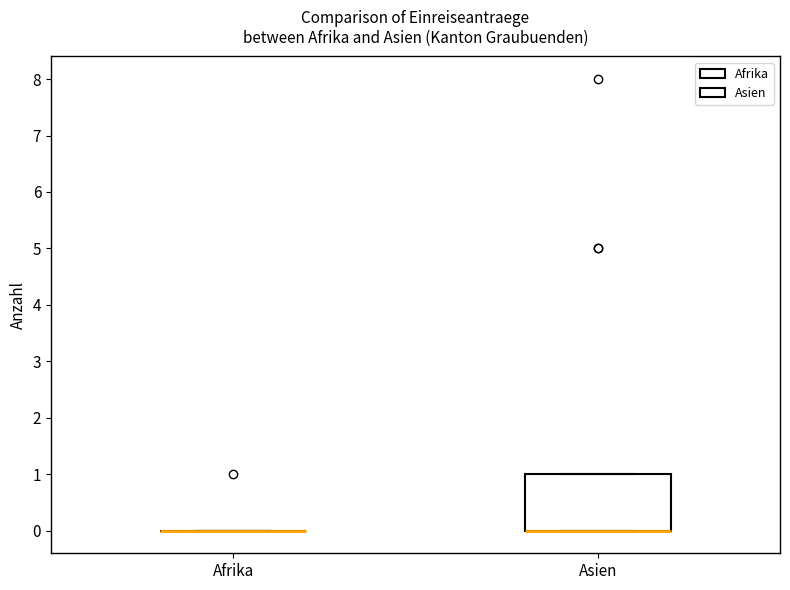

Reading left to right, read every box against the y-axis: the position of its median line, the range the box covers, and the ends of its whiskers. The values are not printed on the chart, so give them approximately, as read against the axis.

Afrika: box collapsed to a line at 0, whiskers 0 to 0
Asien: median 0 (drawn on the box's lower edge), box 0 to 1, whiskers 0 to 1